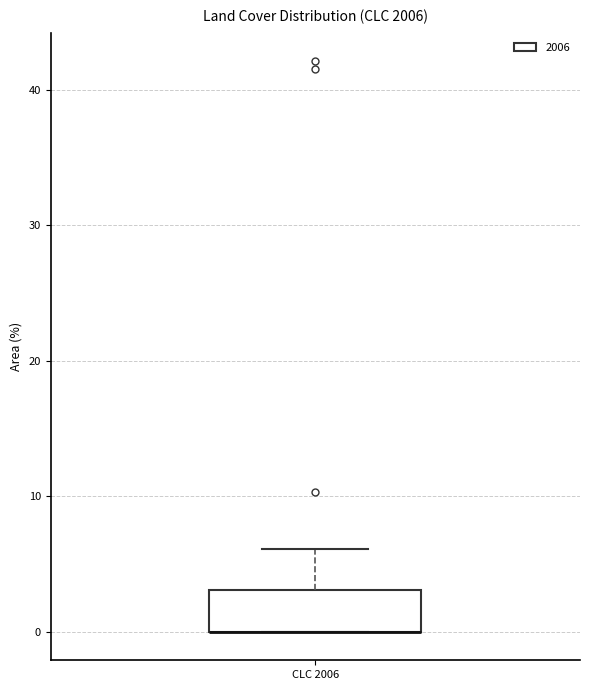

Where does the upper whisker of the box for CLC 2006 end on the y-axis? The values are not printed on the chart, so give them approximately, as read against the axis.

6